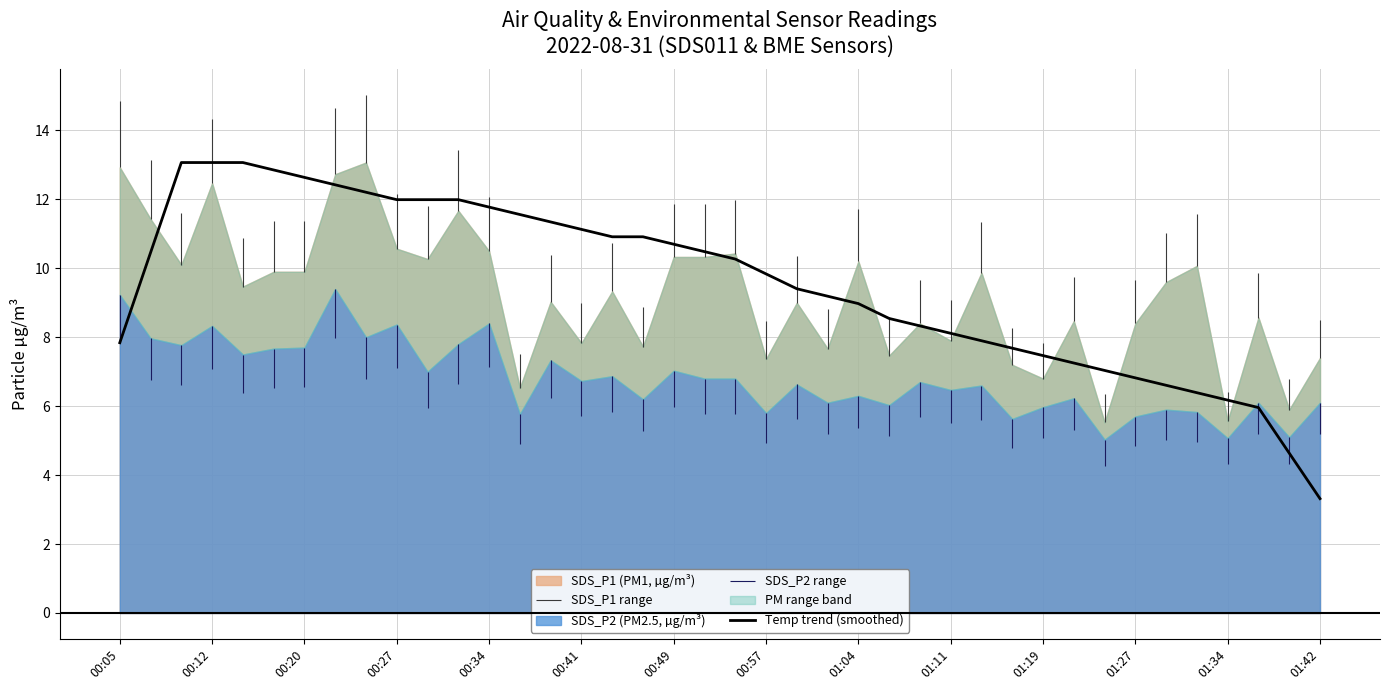

What is the highest value of the Temp trend (smoothed) series?

13.1